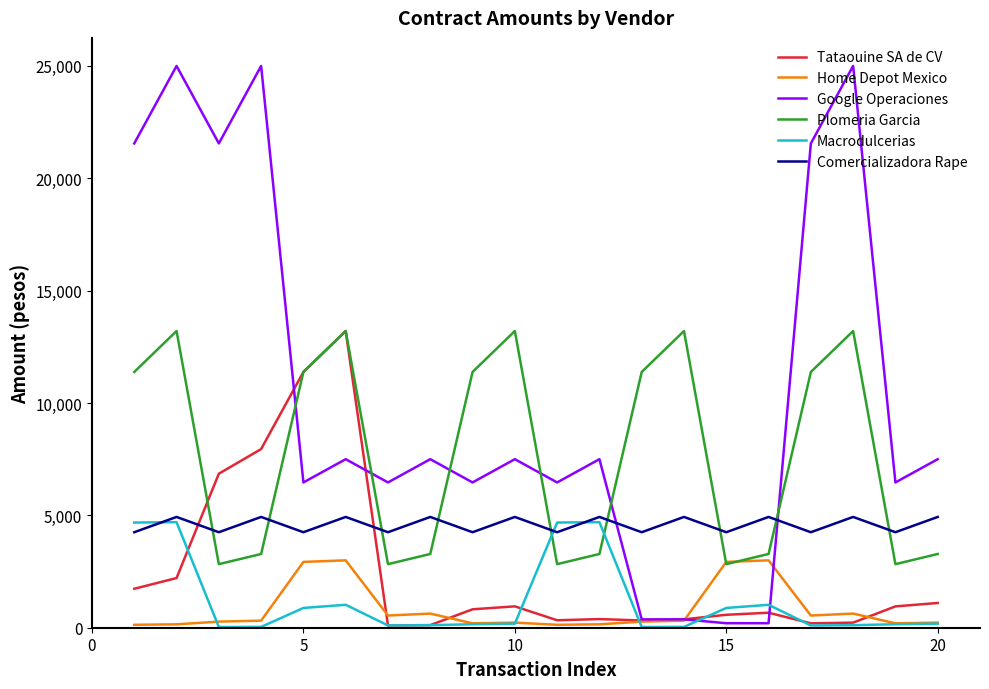

What is the maximum value shown in the chart?

25000.0